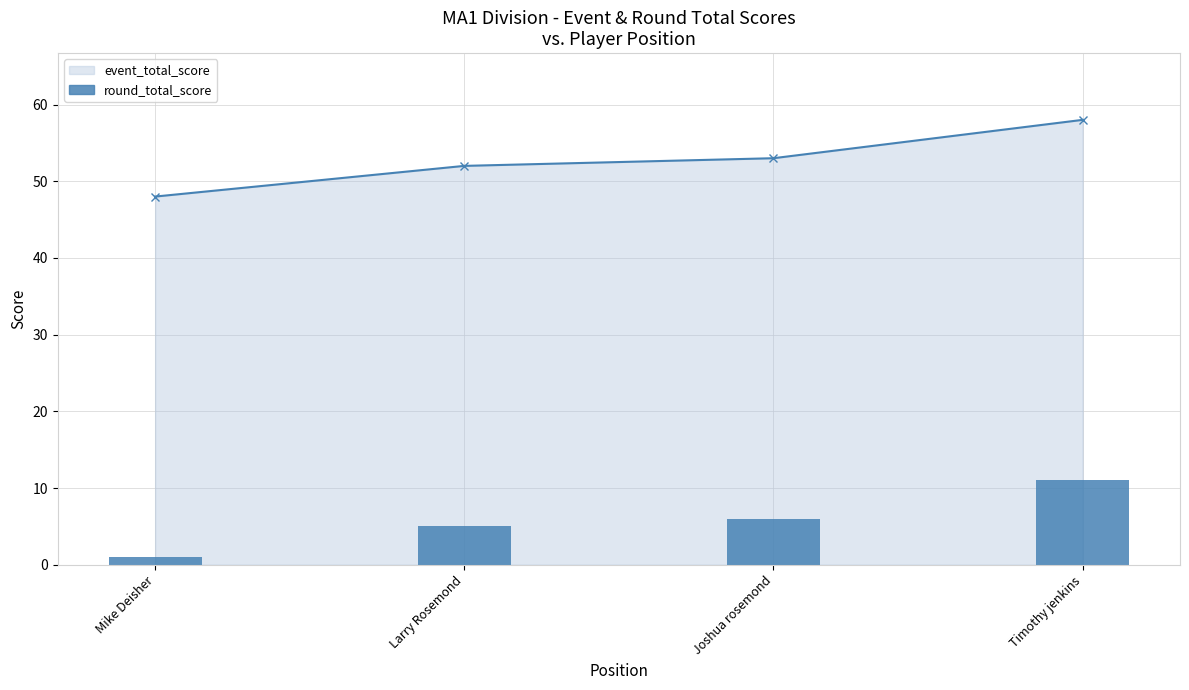

True or false: the data shows 8 at Joshua rosemond.

False